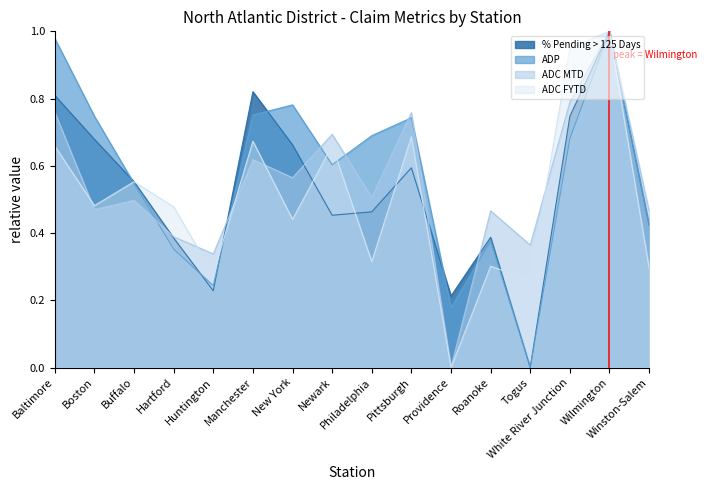

What position from the right is Huntington?

12